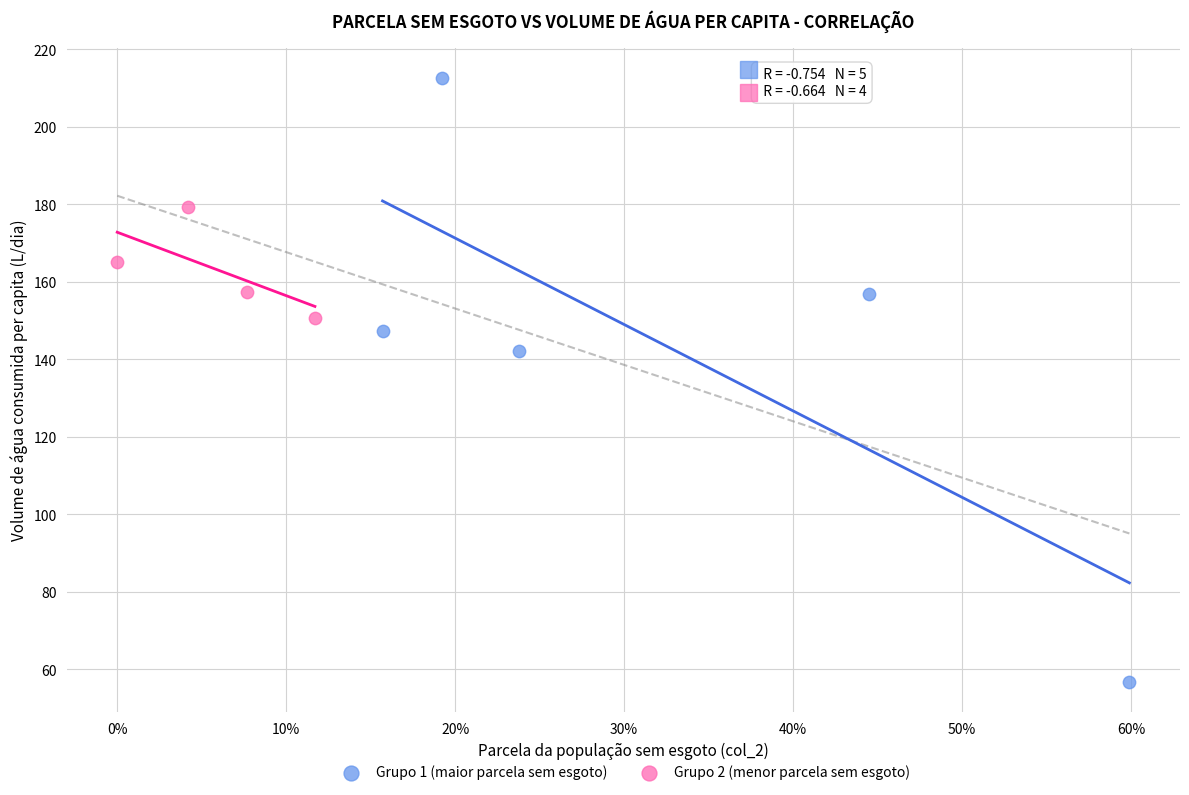

Which series has the widest spread of Y values?

Grupo 1 (maior parcela sem esgoto)